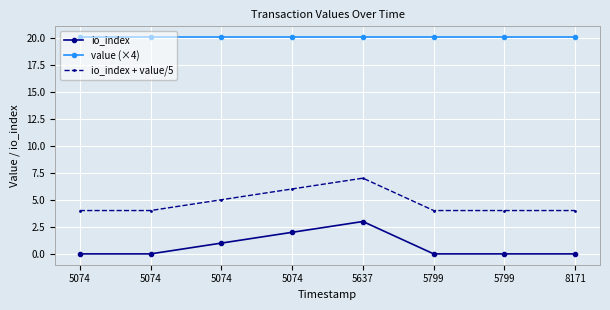

The io_index + value/5 series shows 6.5 at 5074. True or false?

False